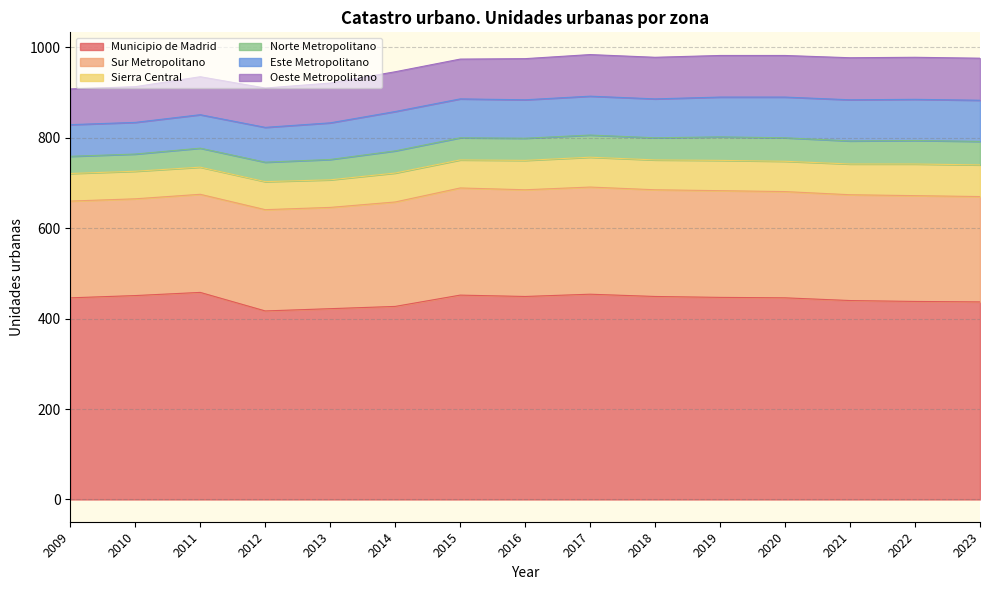

List the labels in order of Este Metropolitano value, largest first.

2021, 2022, 2023, 2020, 2019, 2014, 2015, 2017, 2018, 2016, 2013, 2012, 2011, 2009, 2010